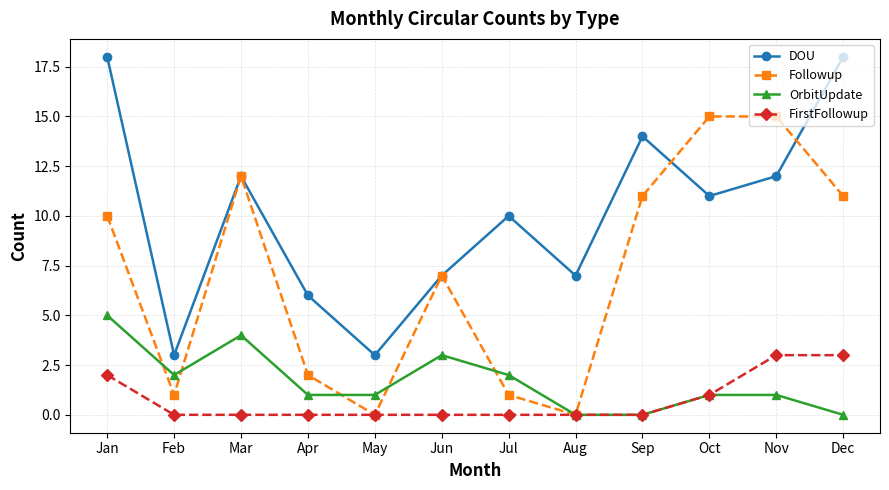

What is the value of the DOU point at the 5th from the left?

3